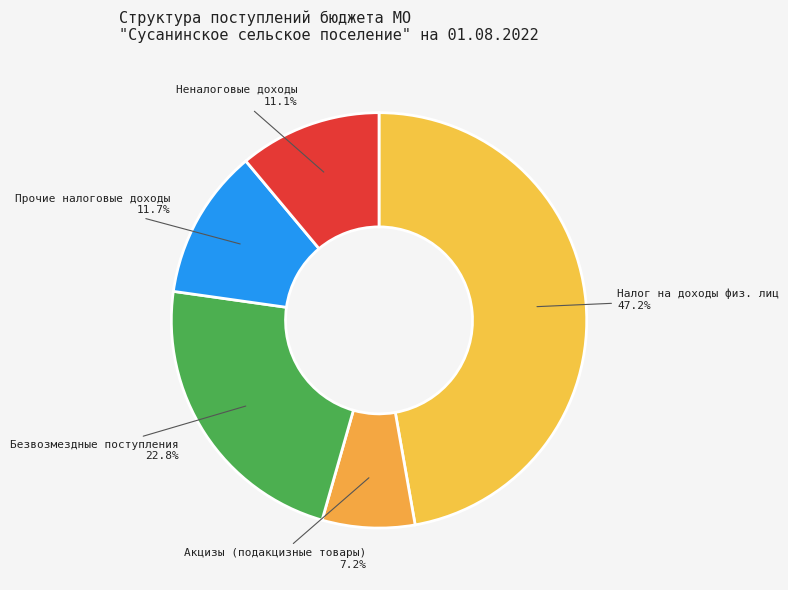

Which slice is the largest?

Налог на доходы физ. лиц